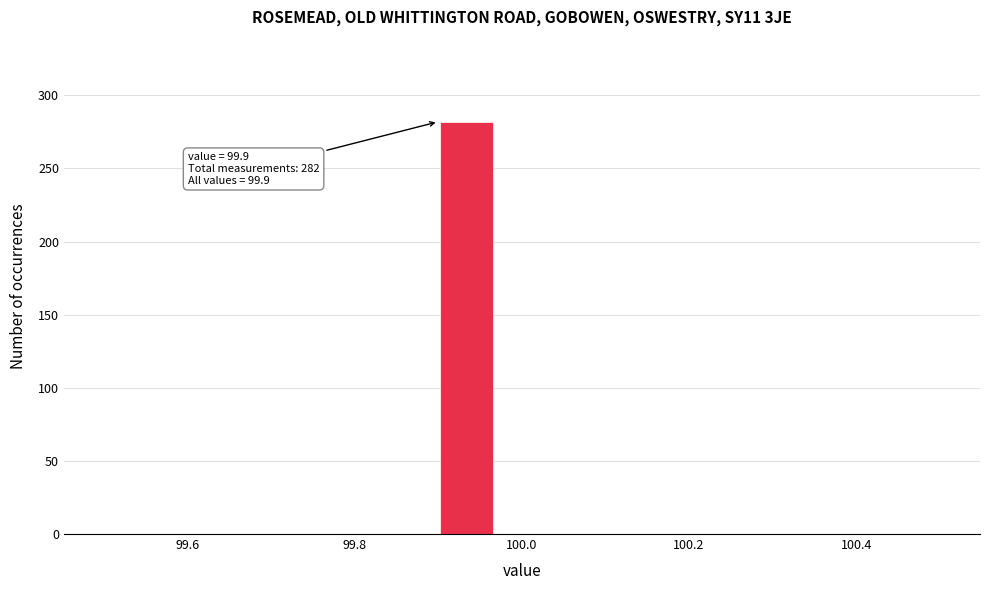

Read against the x-axis, roughly where is the centre of the tallest bar?

99.94